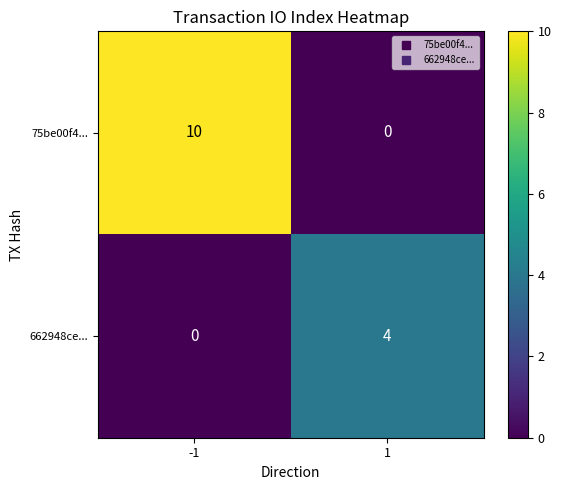

List the series in order of their peak value, highest first.

75be00f4..., 662948ce...